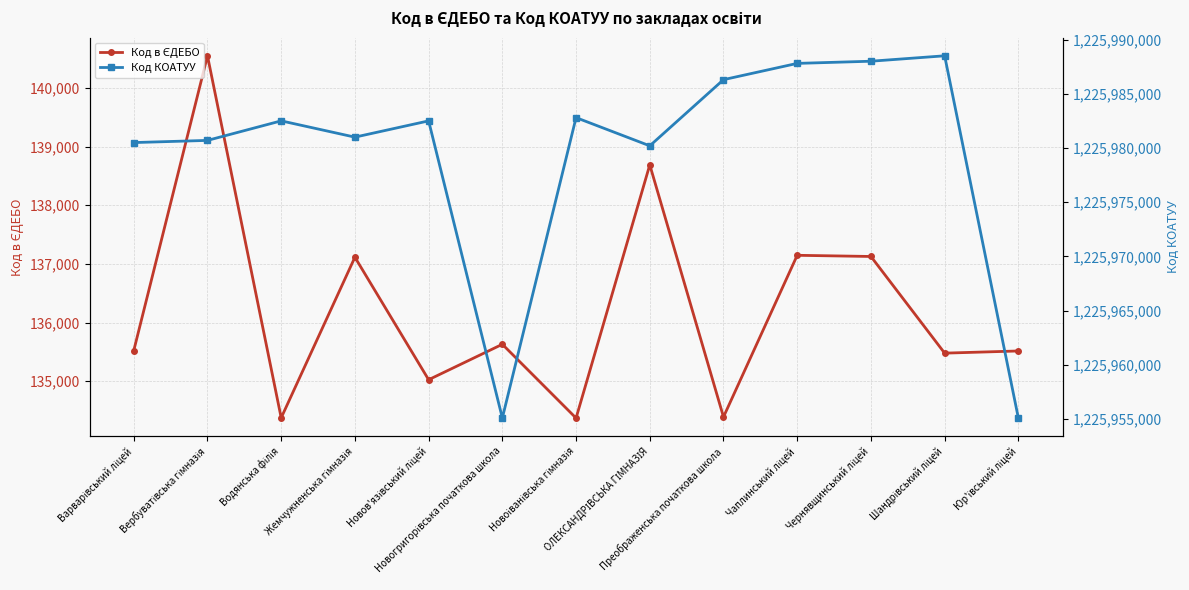

Rank the series by their average value, from highest to lowest.

Код КОАТУУ, Код в ЄДЕБО